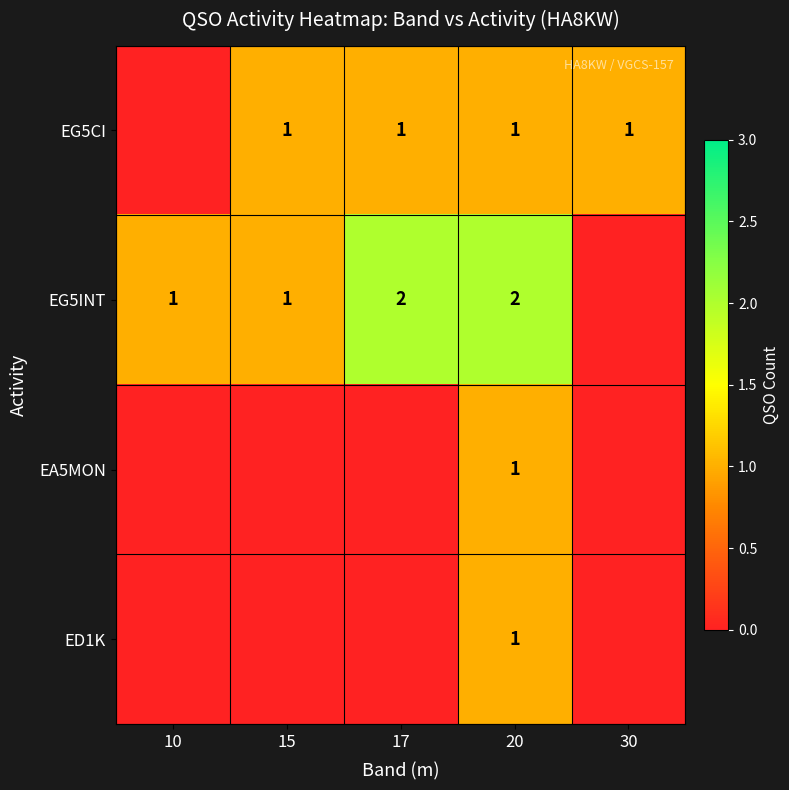

Is it true that EG5CI equals 0 at 20?

False